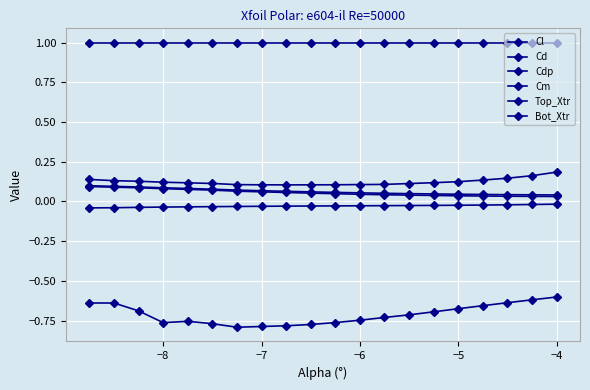

Is this an area chart (filled region under the line)?

No